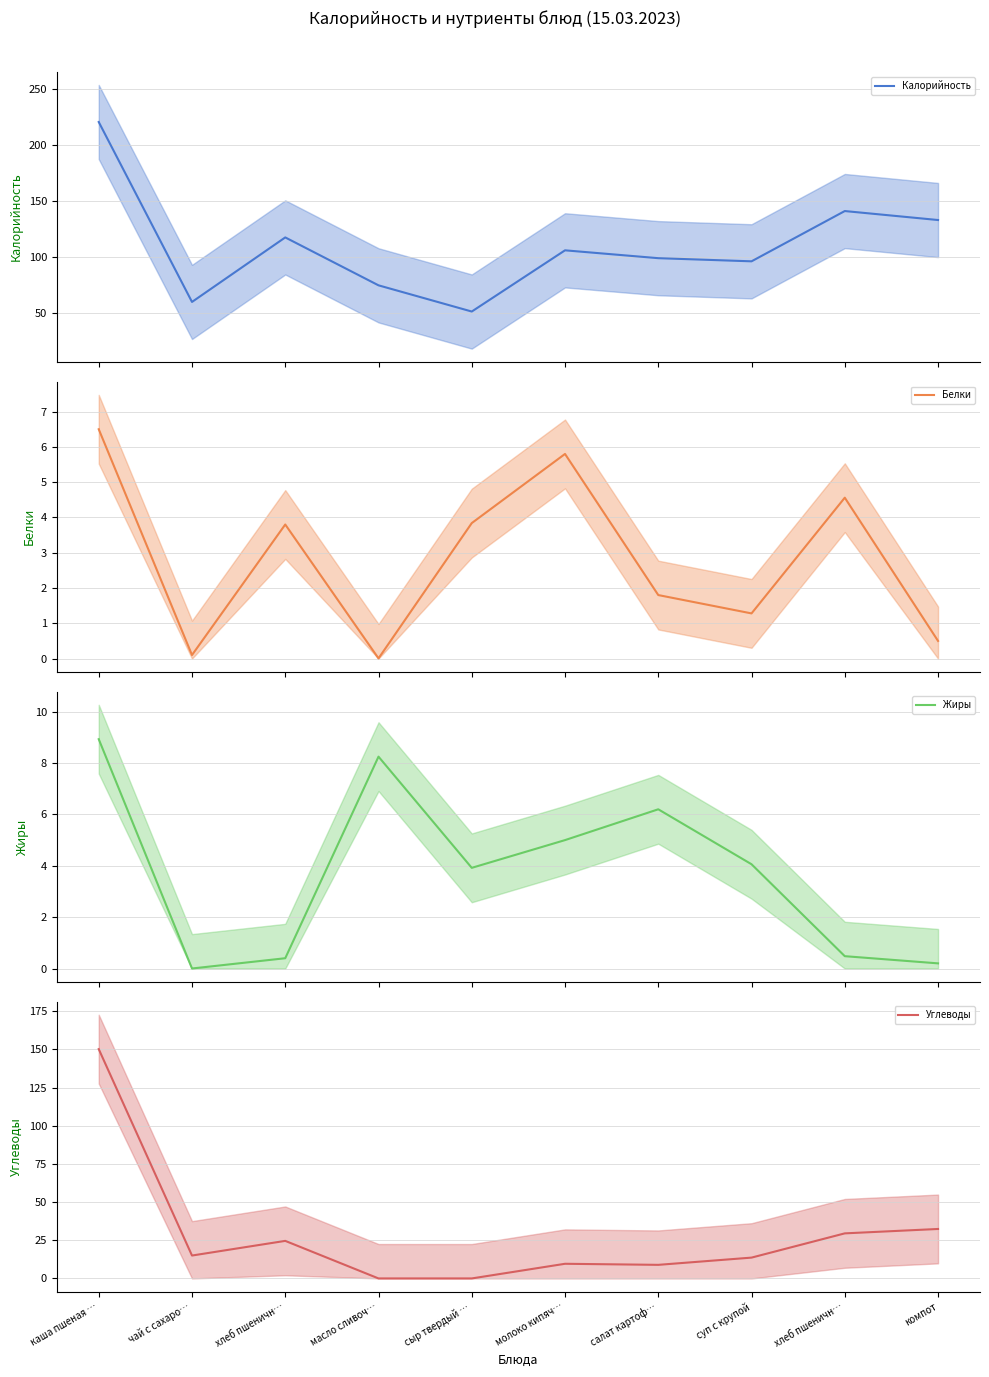

True or false: Углеводы and Калорийность cross at least once.

False